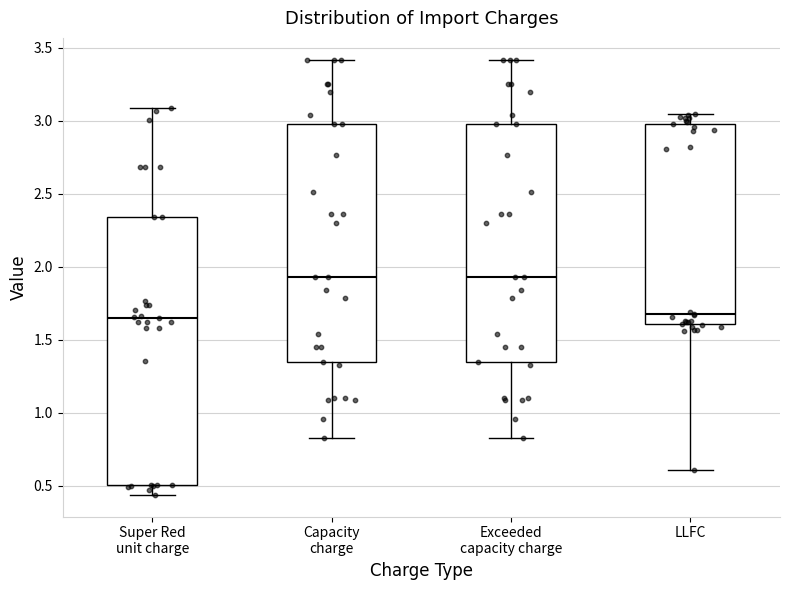

Where is the upper edge of the box for LLFC on the y-axis? The values are not printed on the chart, so give them approximately, as read against the axis.

3.00